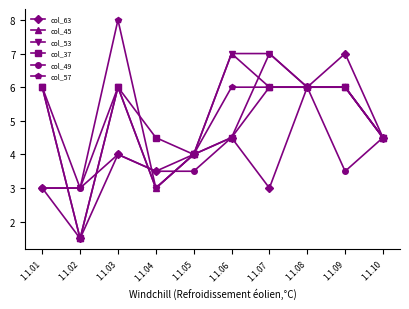

At which label is col_53 closest to 5?

1.1.10